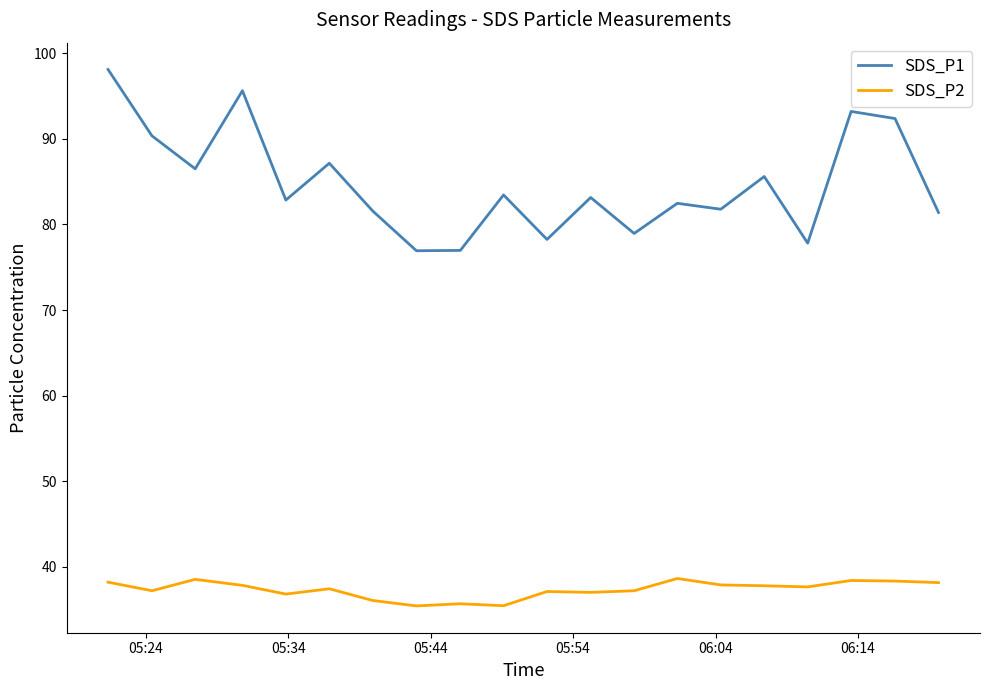

What is the difference between the maximum and minimum values in the SDS_P2 series?

3.2